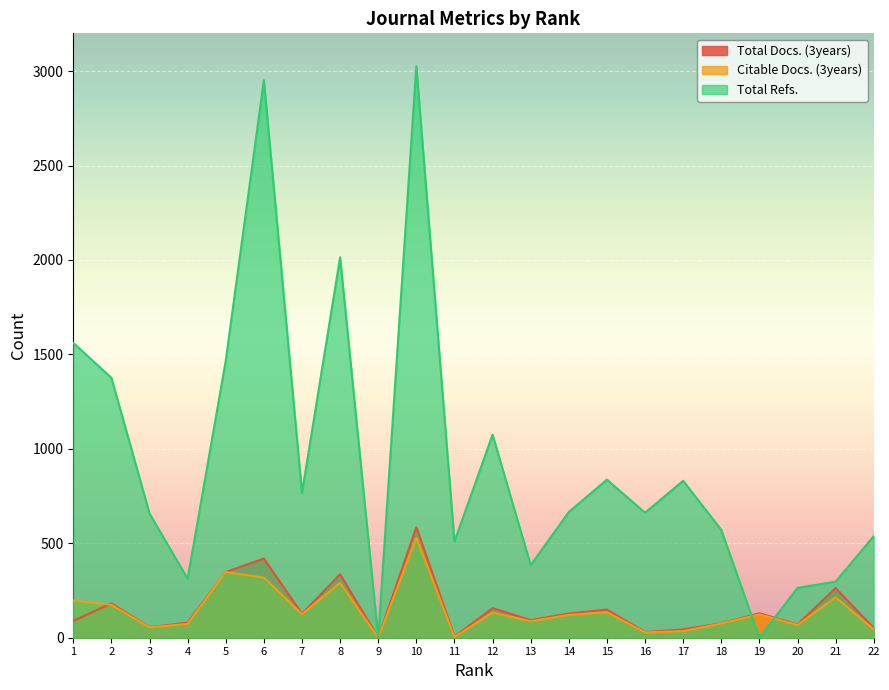

What is the sum of all Total Refs. values?

20767